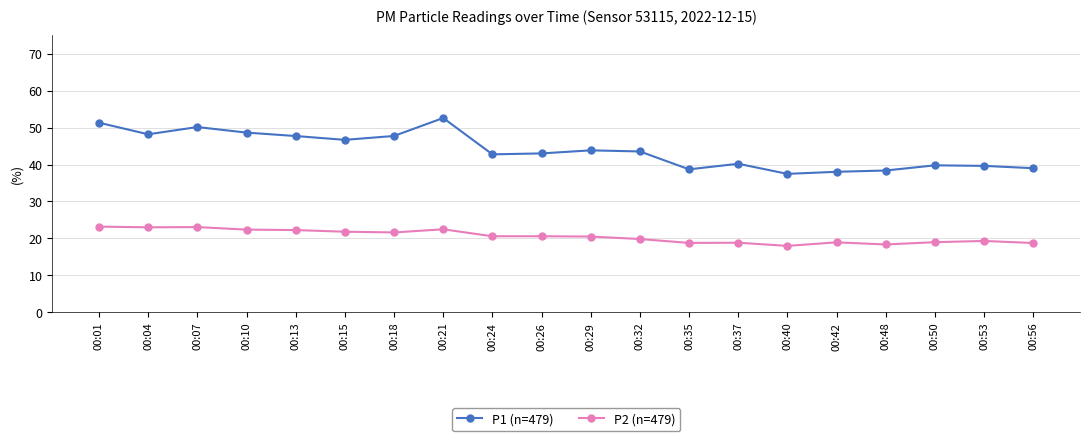

The value of P1 (n=479) at 00:35 is 58.4. True or false?

False